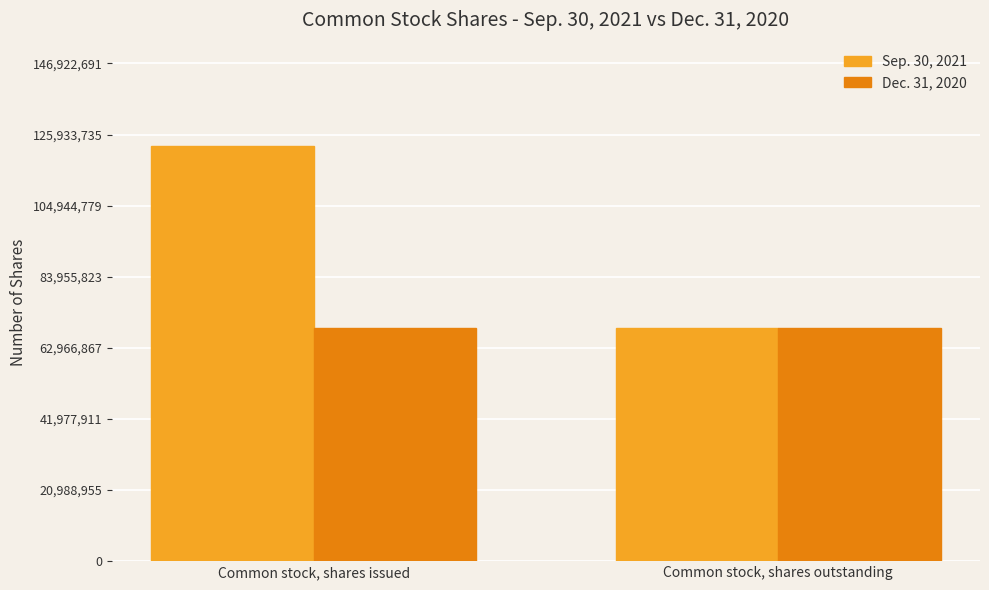

What are all the series names shown in the legend?

Sep. 30, 2021, Dec. 31, 2020